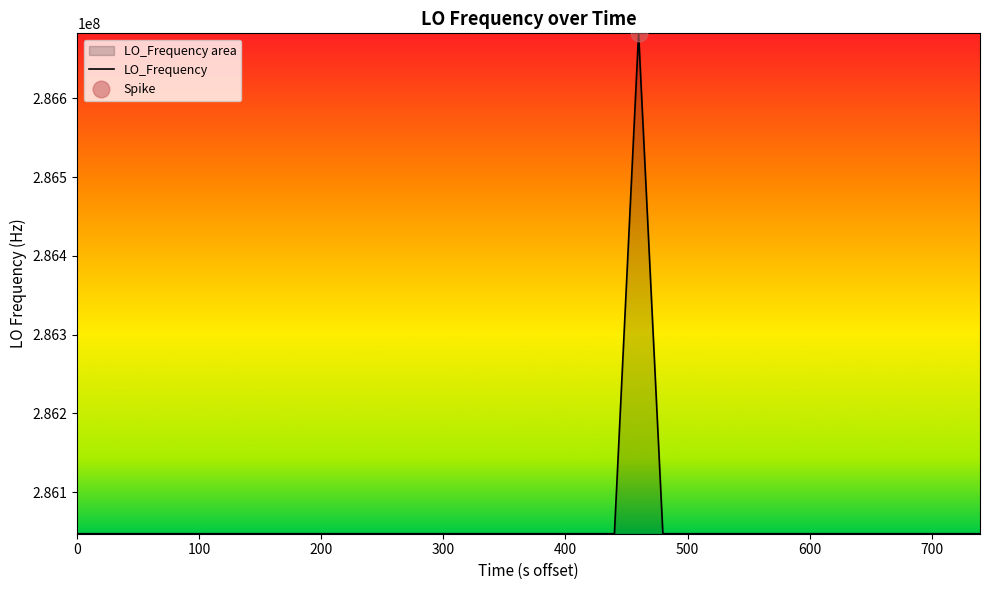

Reading left to right, list all the values displayed in this chart.

286047002.3	286047000.2	286047000.2	286047000.2	286047000.1	286047000.0	286047000.7	286047000.9	286046998.2	286046998.5	286046998.9	286046999.6	286046998.9	286047000.2	286047001.4	286047001.4	286047000.5	286046999.2	286046998.6	286046998.3	286047002.7	286047000.5	286047000.0	286046999.9	286047002.8	286682706.5	286047000.4	286047000.4	286047000.2	286047000.2	286047001.9	286046997.0	286047000.1	286047000.3	286047000.6	286047002.3	286047002.0	286047002.8	286047000.0	286046999.4